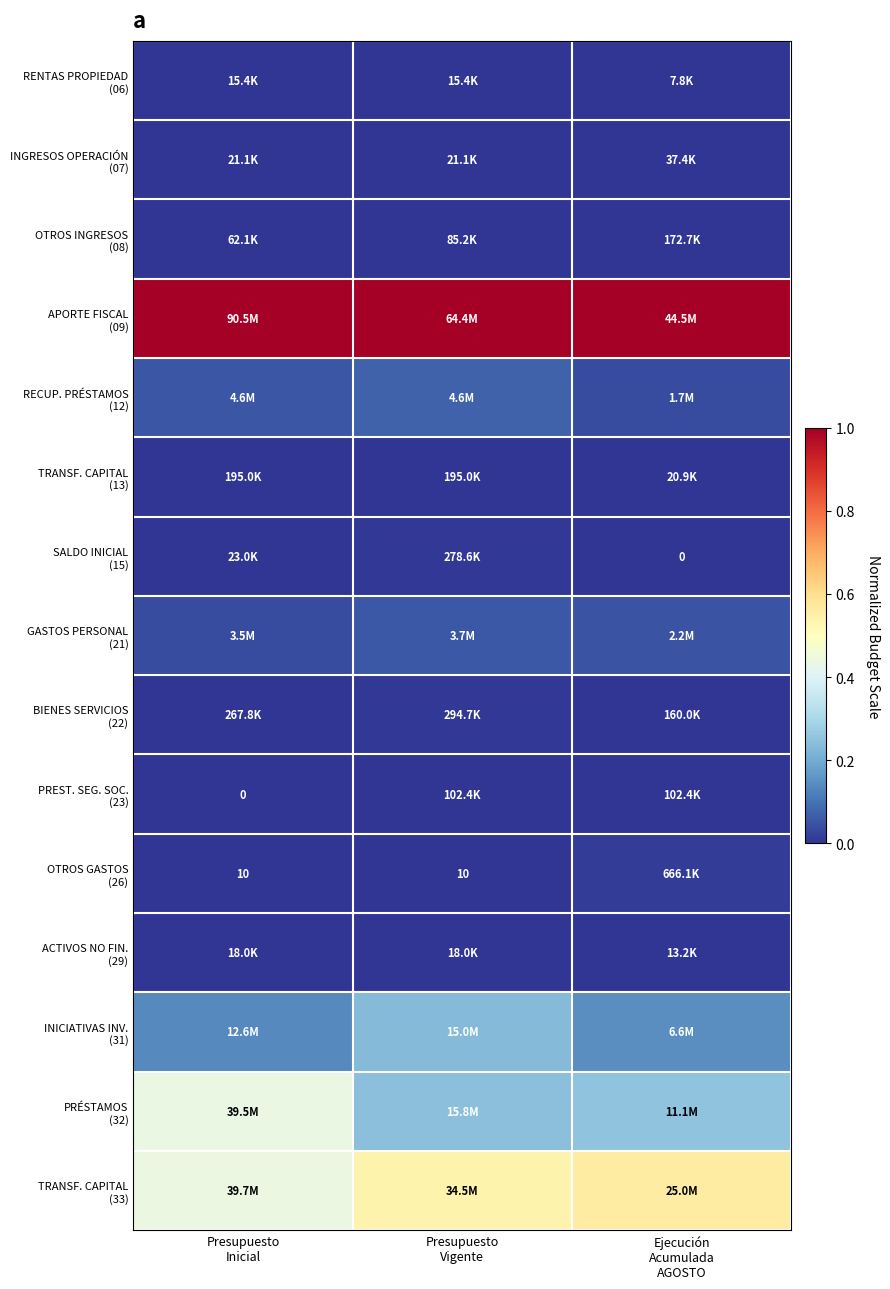

Which label corresponds to the largest value in the chart?

Presupuesto
Inicial